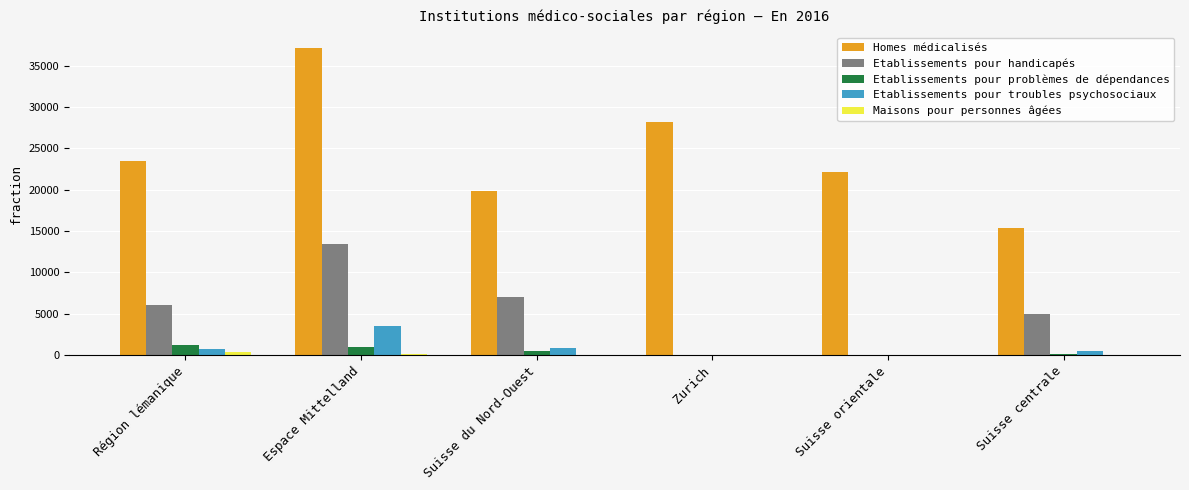

Which series has the largest range (max minus min)?

Homes médicalisés